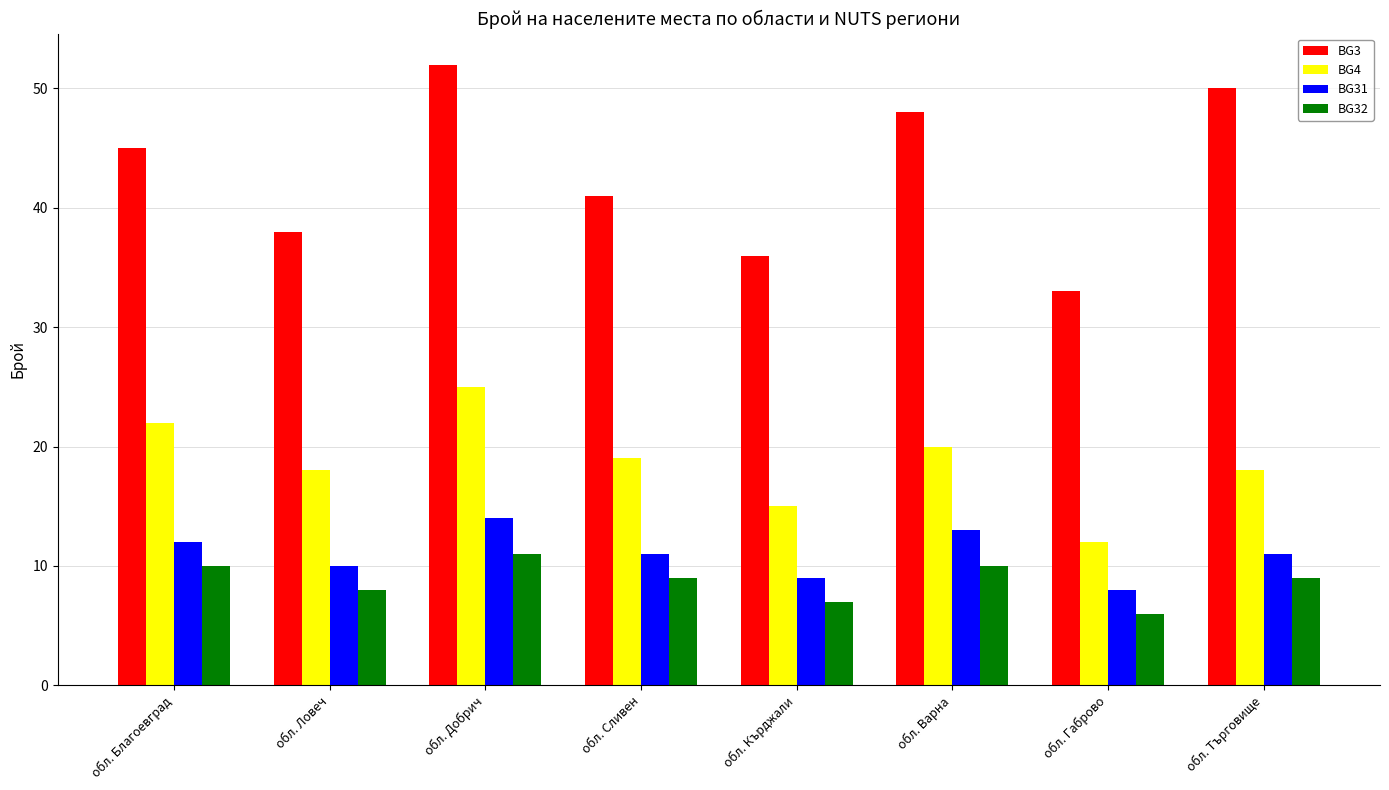

Is it true that BG3 equals 85 at обл. Търговище?

False